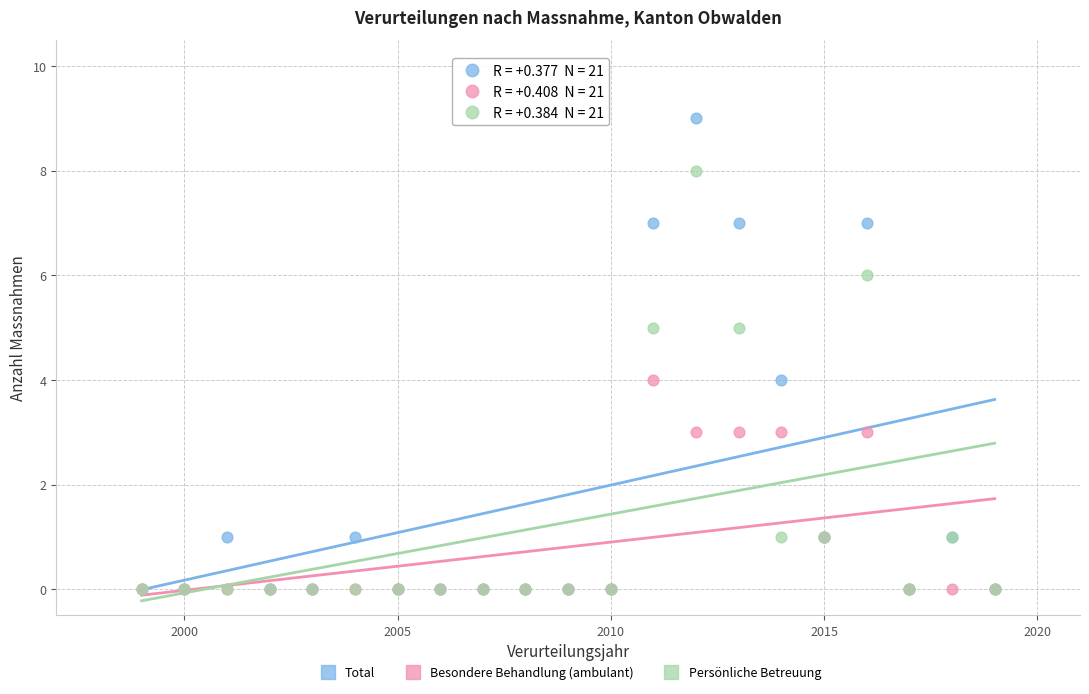

Which series contains the highest Y value?

Total